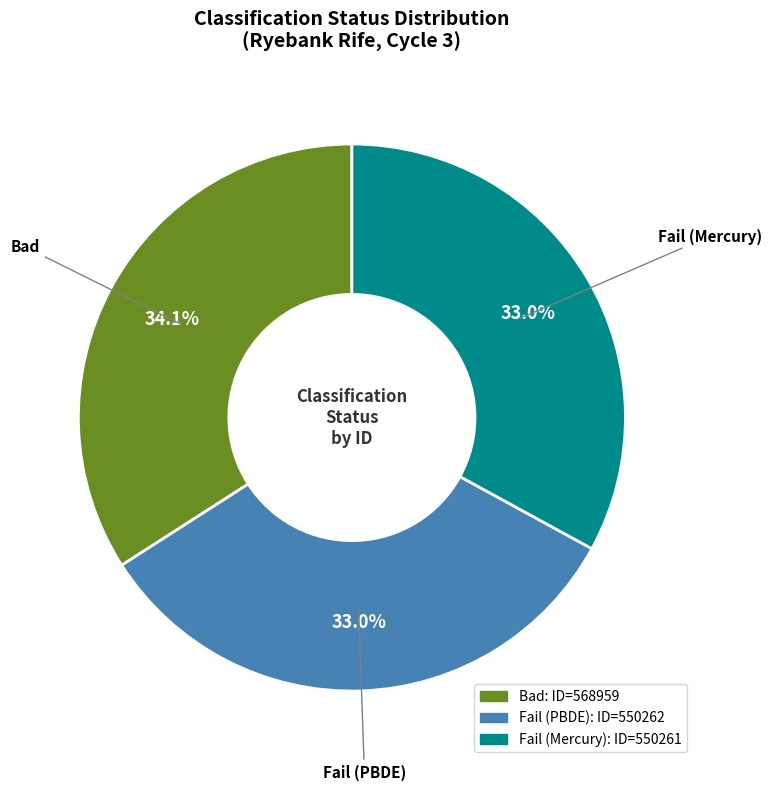

Is it true that Bad is 48% of the pie?

False